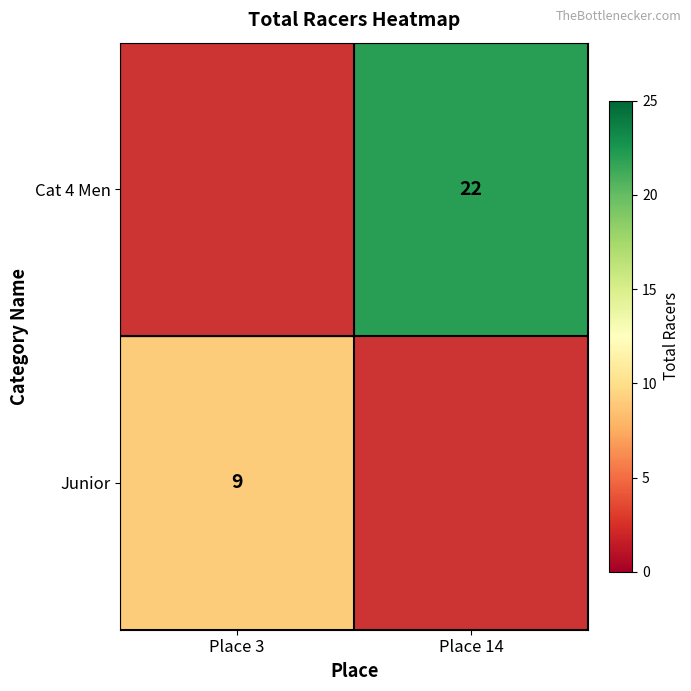

The value of Cat 4 Men at Place 14 is 22. True or false?

True